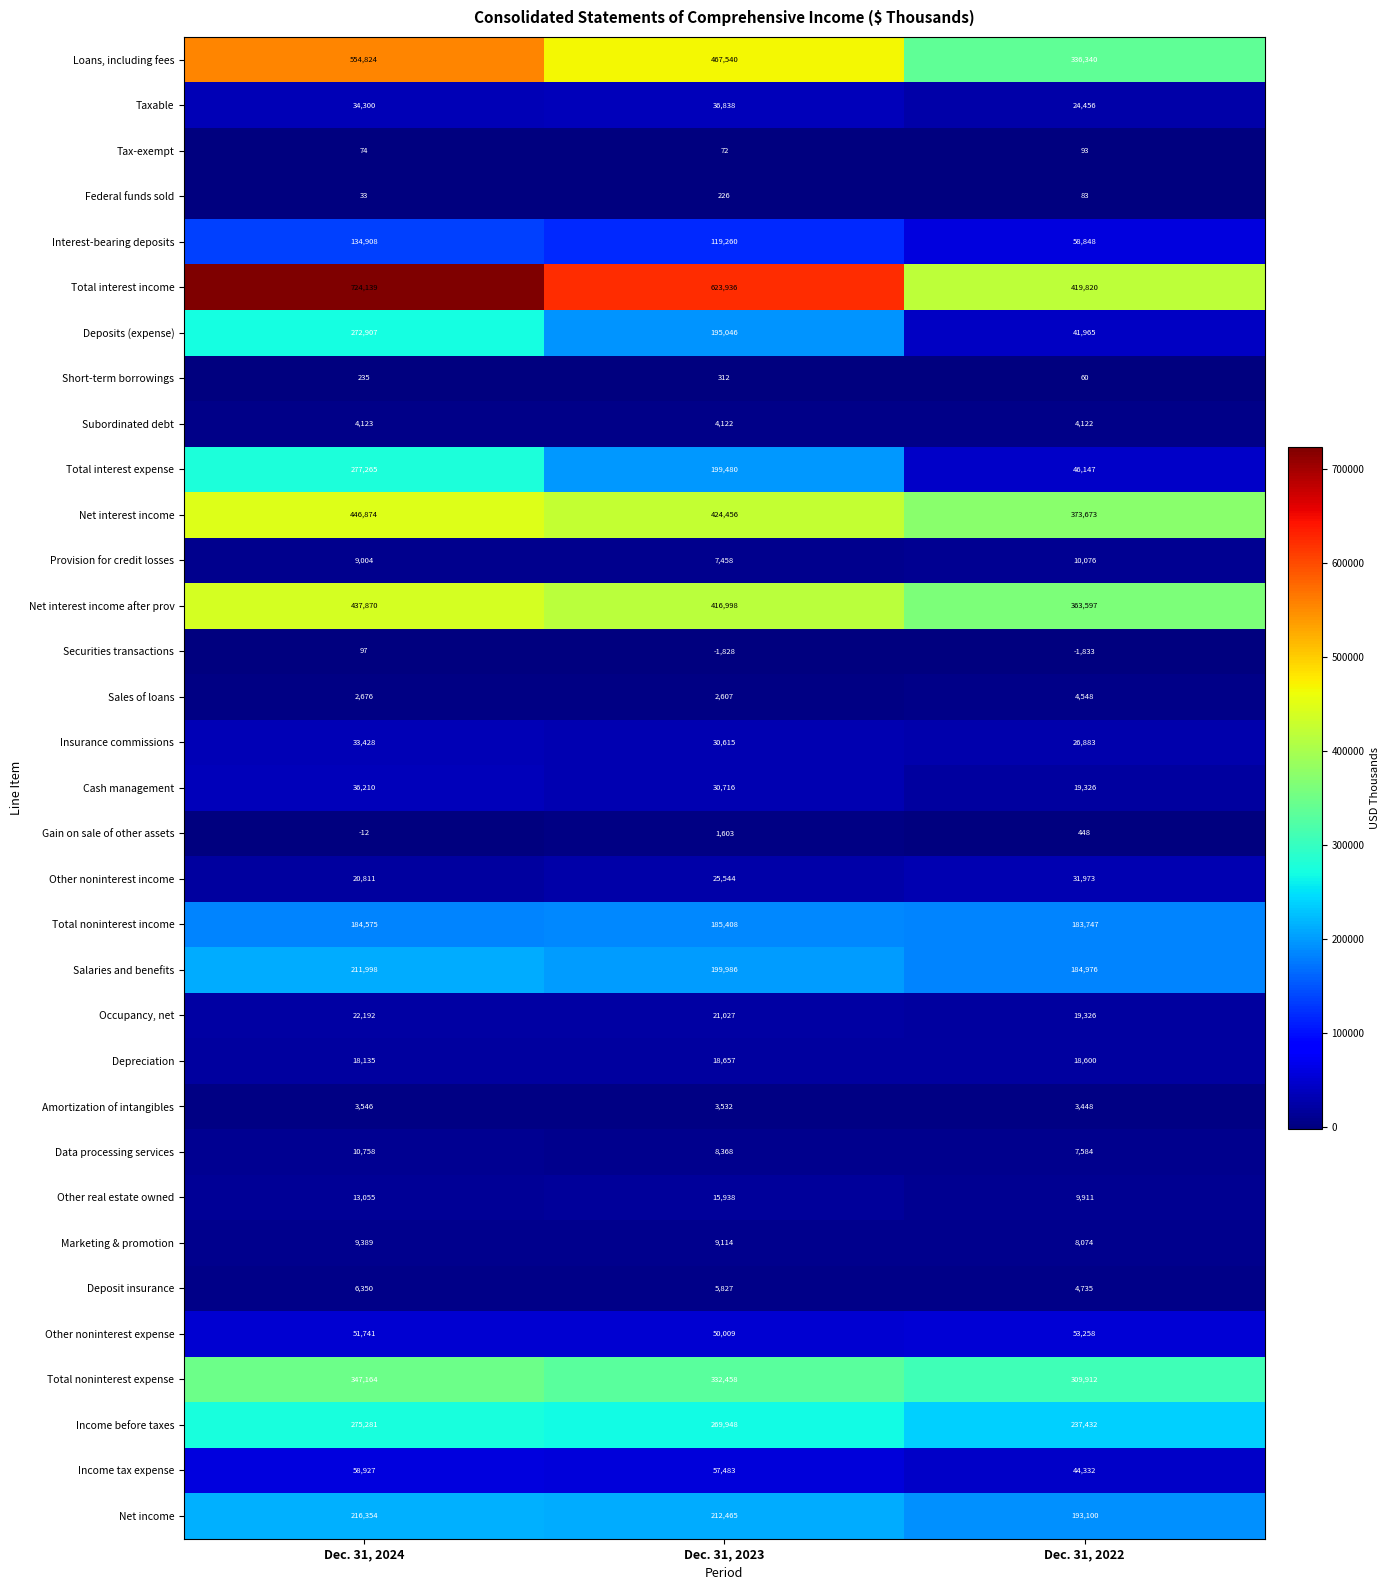

What is the minimum value for Other real estate owned?

9911